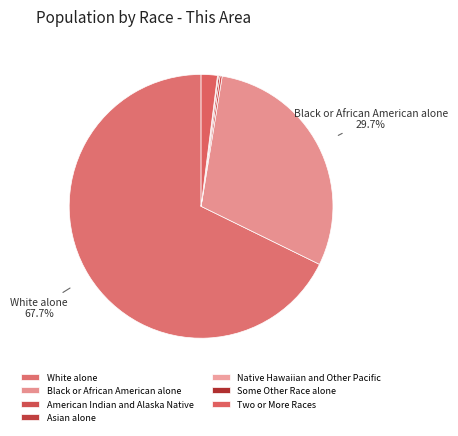

True or false: White alone accounts for 68% of the total.

True